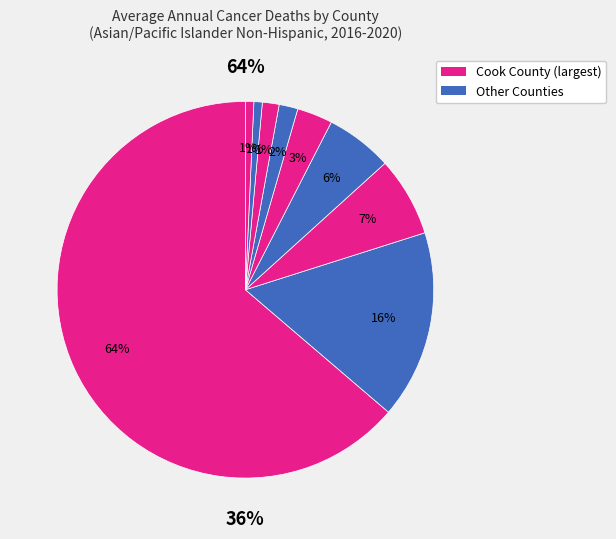

Which category has the biggest portion of the pie?

Cook County